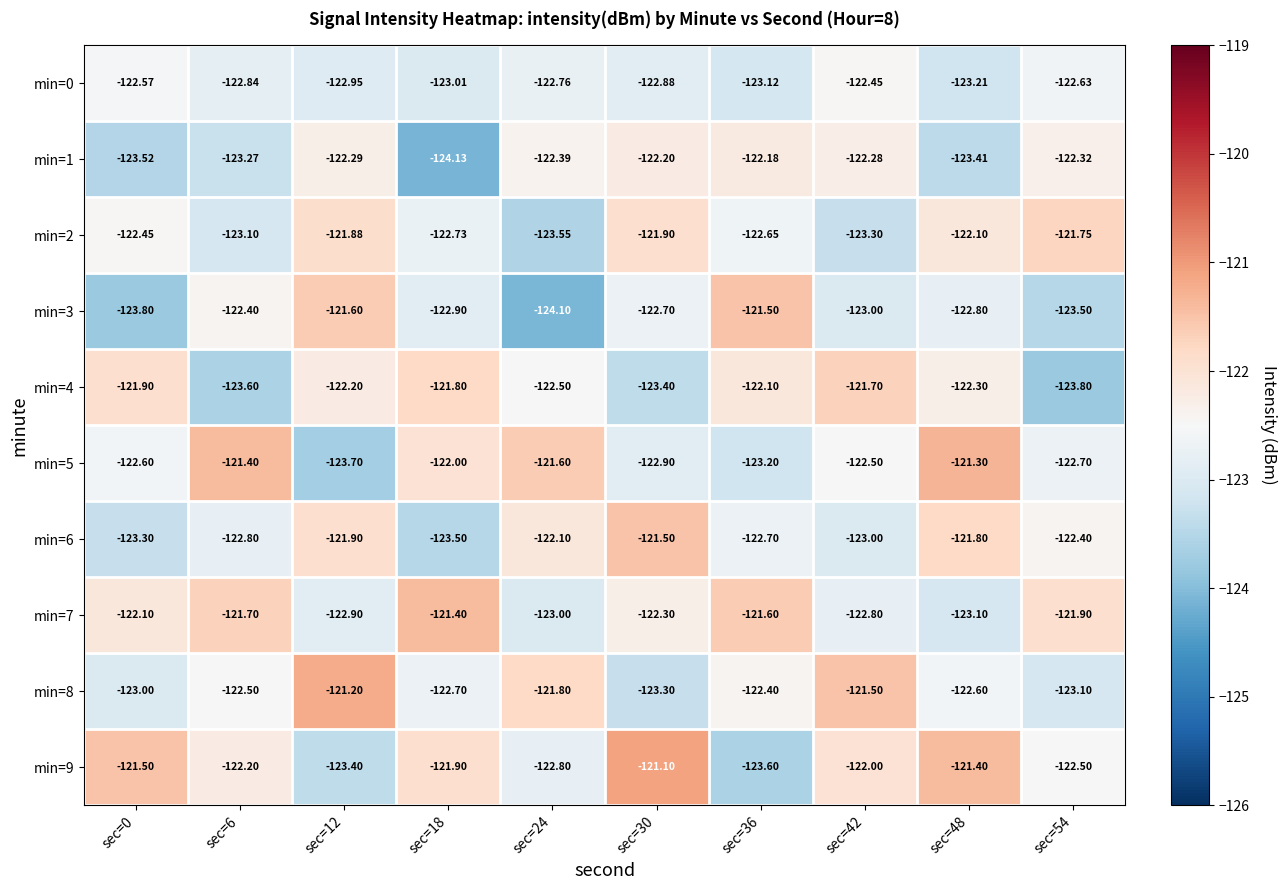

Which series has the widest spread of values?

min=3